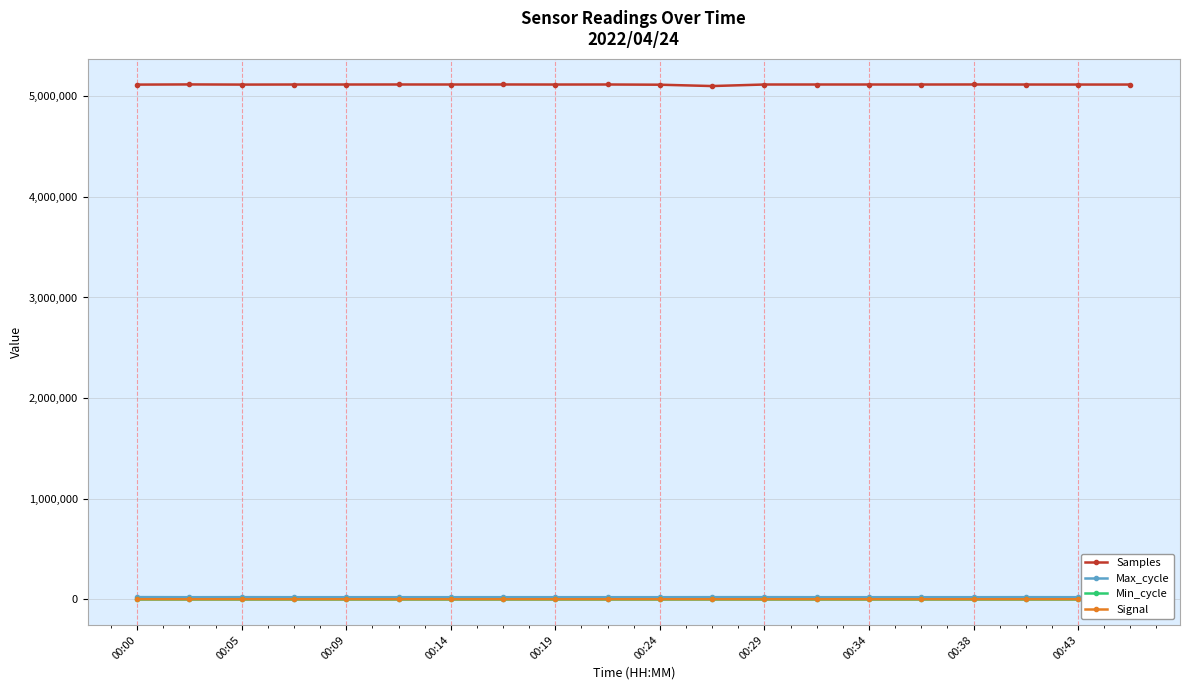

What is the lowest value of the Samples series?

5102438